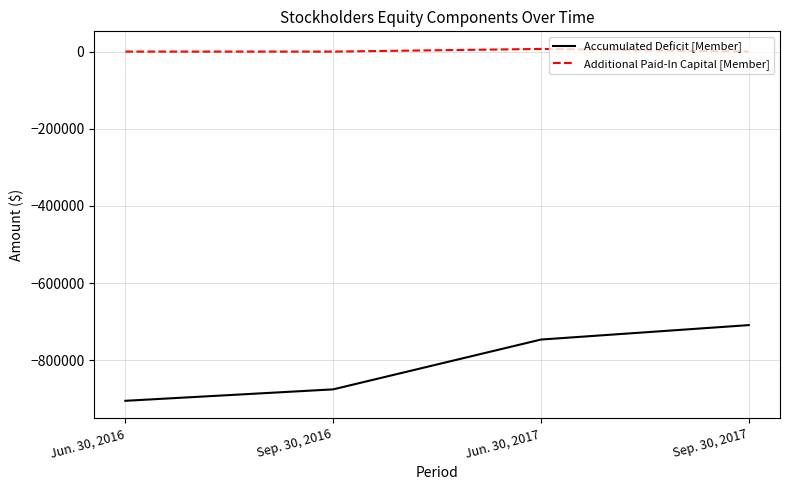

Reading left to right, transcribe all the data shown in this chart.

Accumulated Deficit [Member]: -905352	-875686	-746539	-709103
Additional Paid-In Capital [Member]: 0	0	6909	0